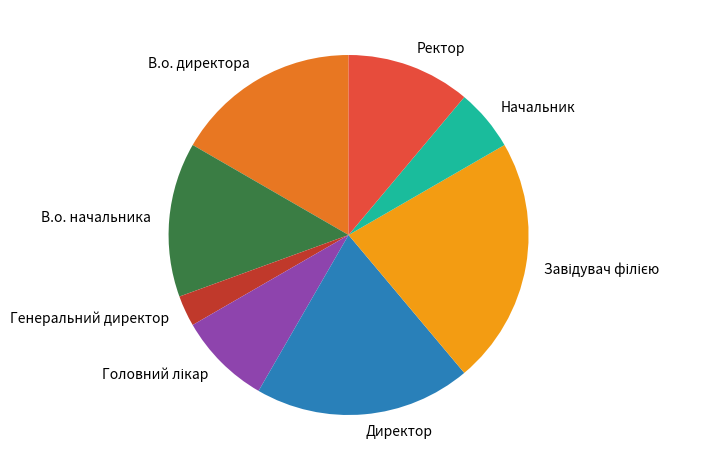

Is there a majority slice in this chart?

No